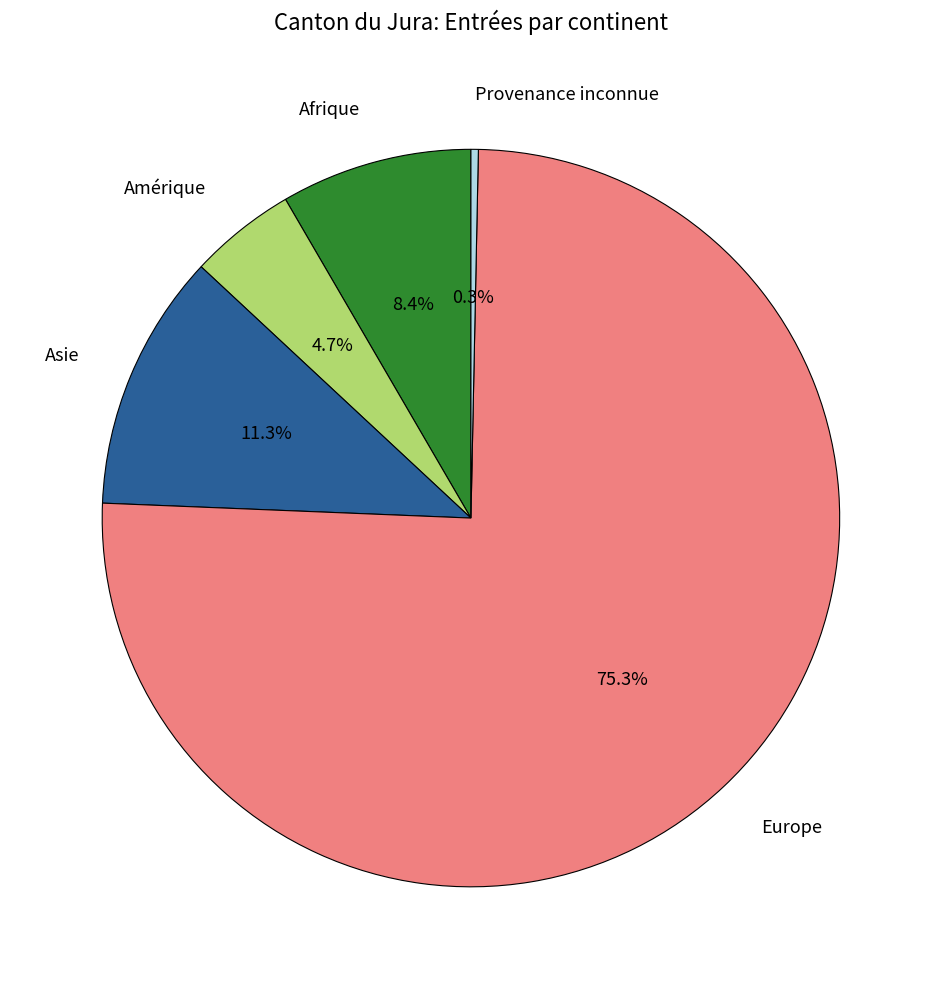

Between Afrique and Amérique, which is larger?

Afrique